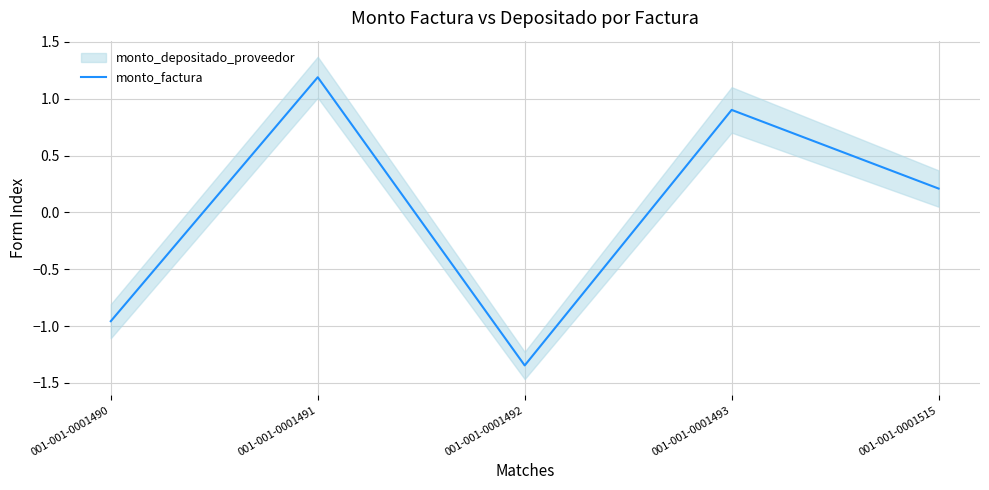

How many lines are shown in the chart?

1